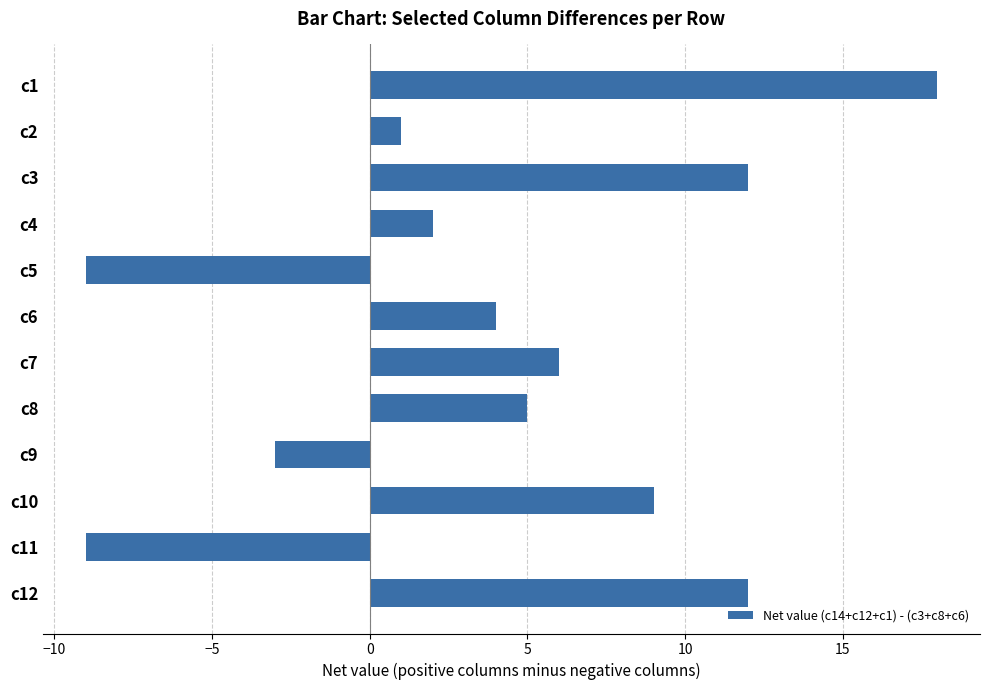

What is the greatest value displayed?

18